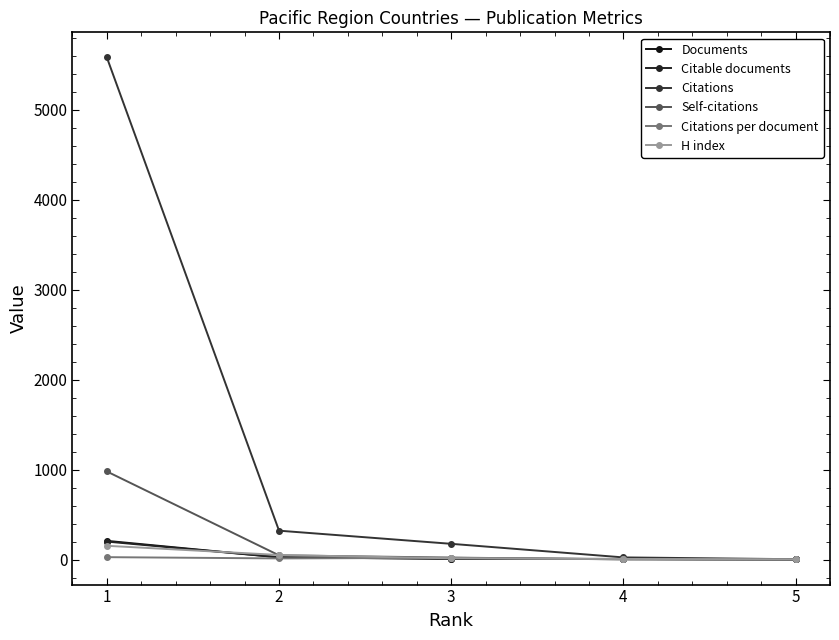

How many lines are shown in the chart?

6